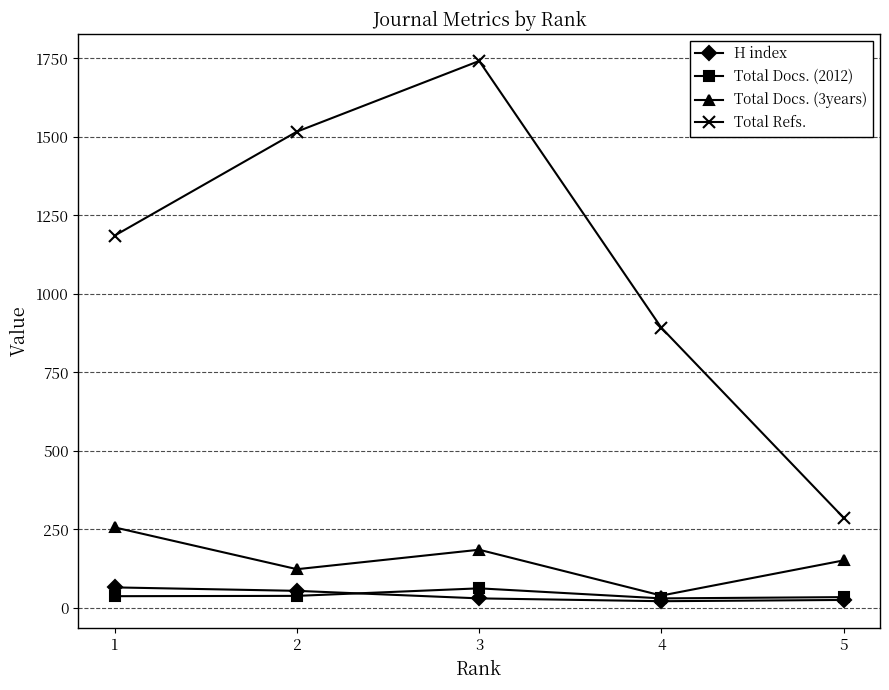

Which series changed the most between 3 and 5?

Total Refs.